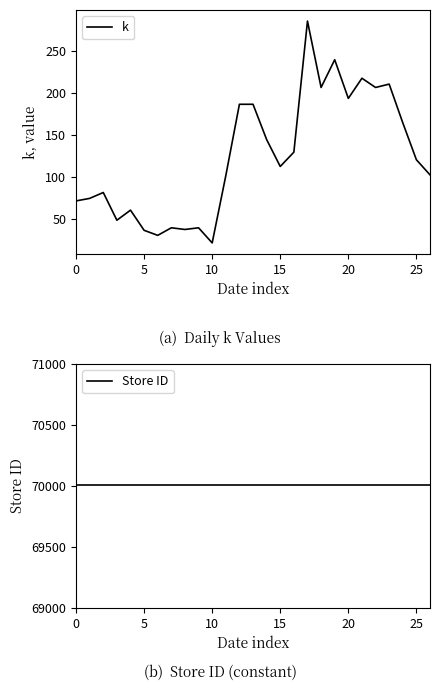

What is the minimum value for Store ID?

70009